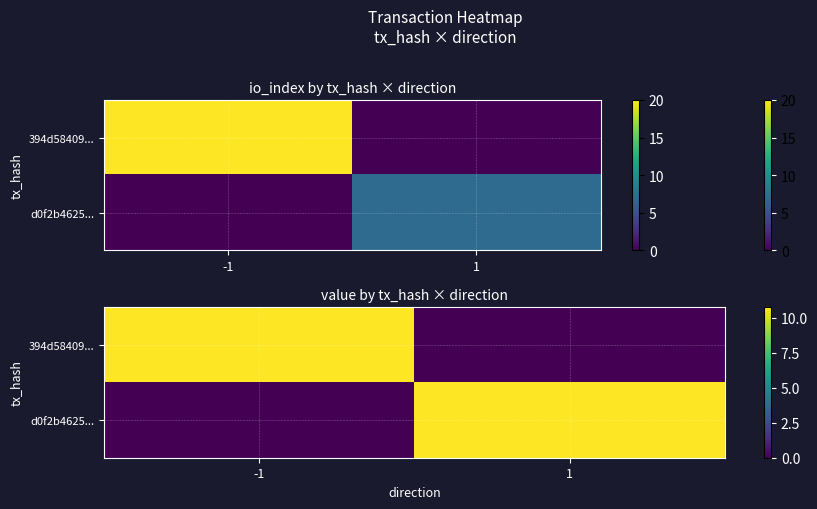

What is the maximum value shown in the chart?

10.7